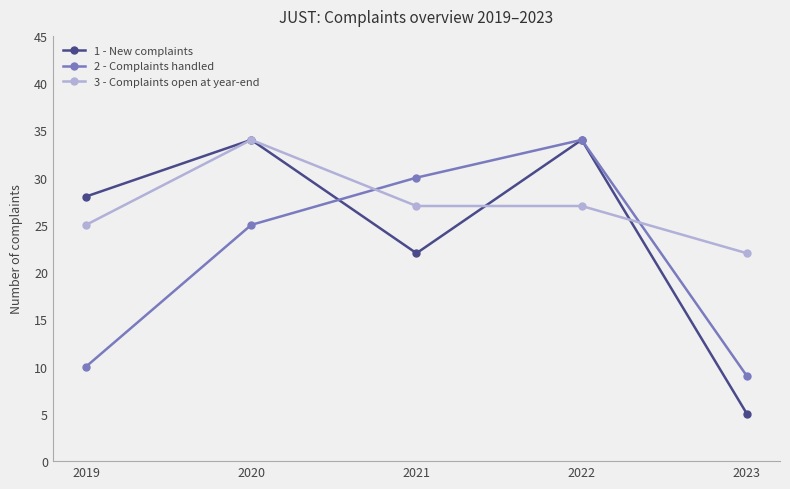

How many categories are shown in the chart?

5